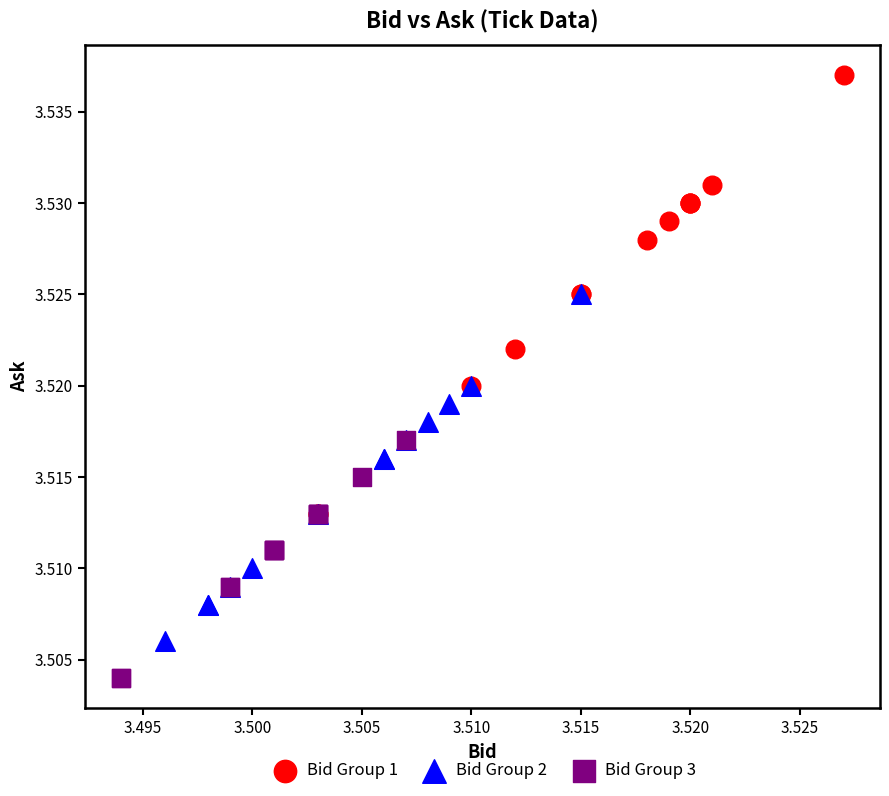

Which series reaches the minimum Y coordinate?

Bid Group 3